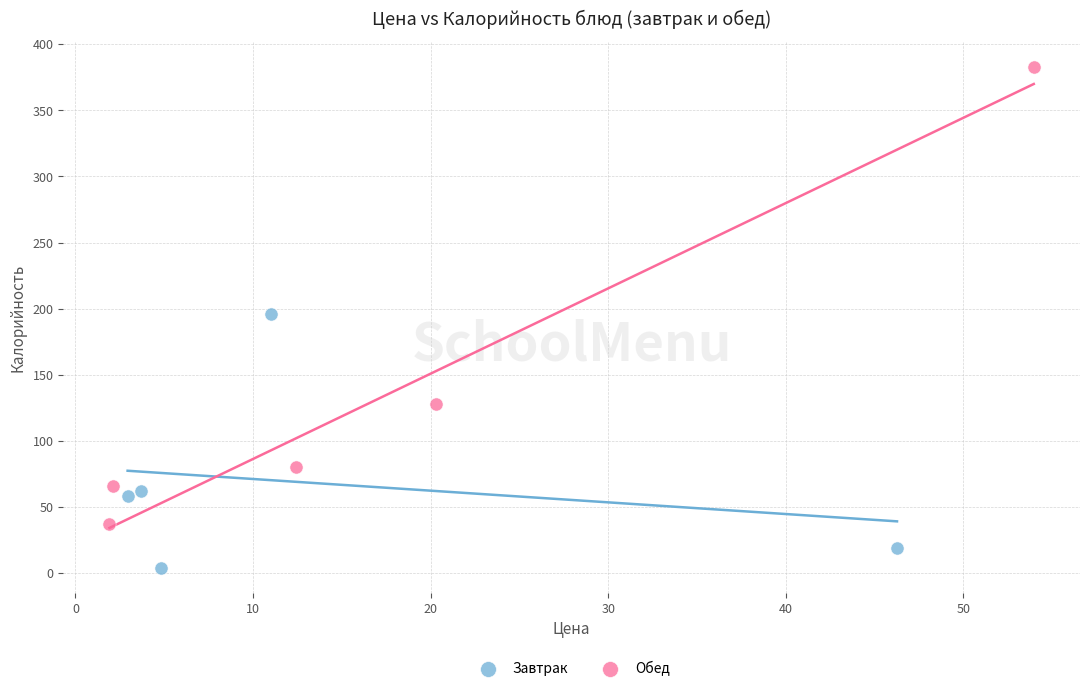

Which series contains the lowest Y value?

Завтрак